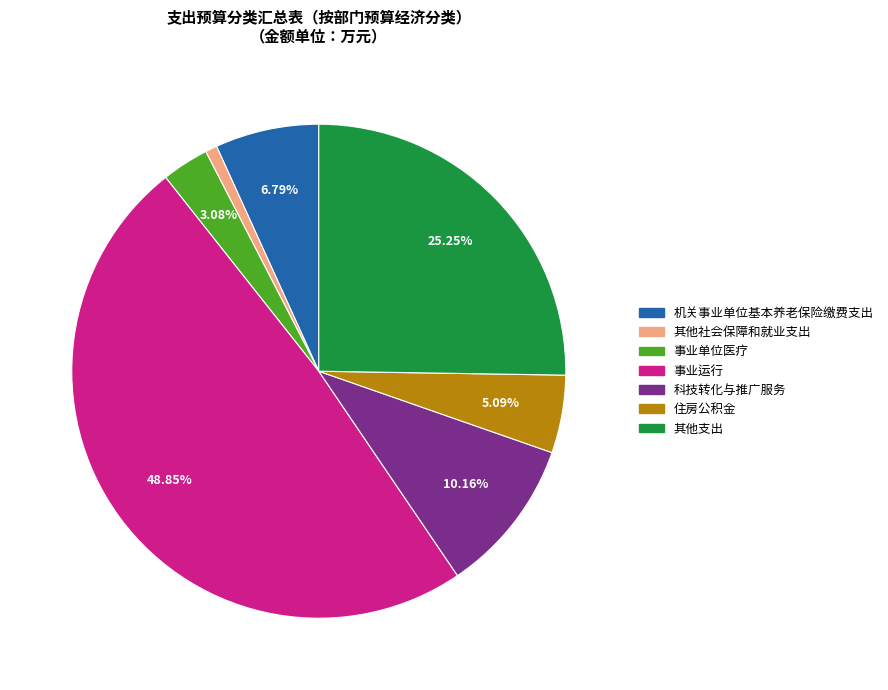

To the nearest percent, what is the combined percentage of 住房公积金 and 其他社会保障和就业支出?

6%